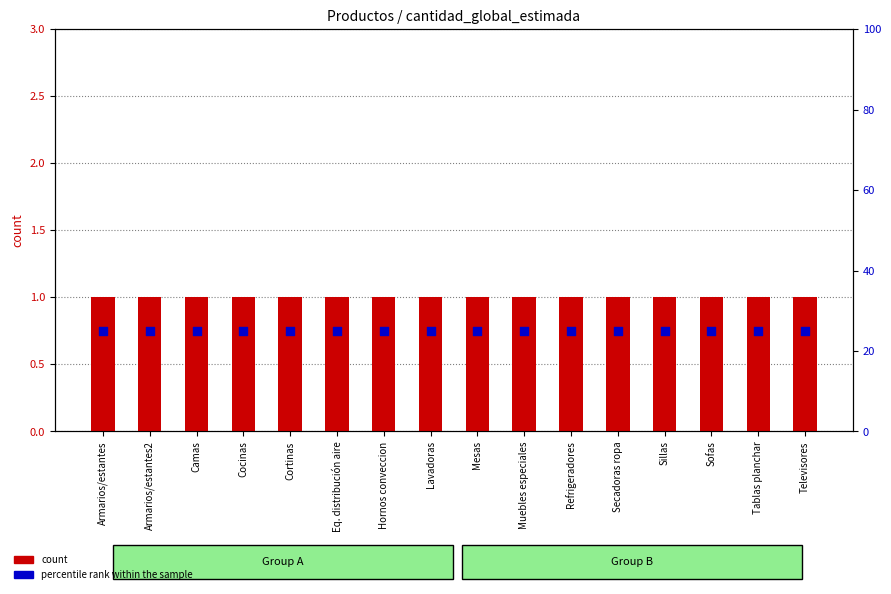

Which series contains the highest Y value?

percentile rank within the sample